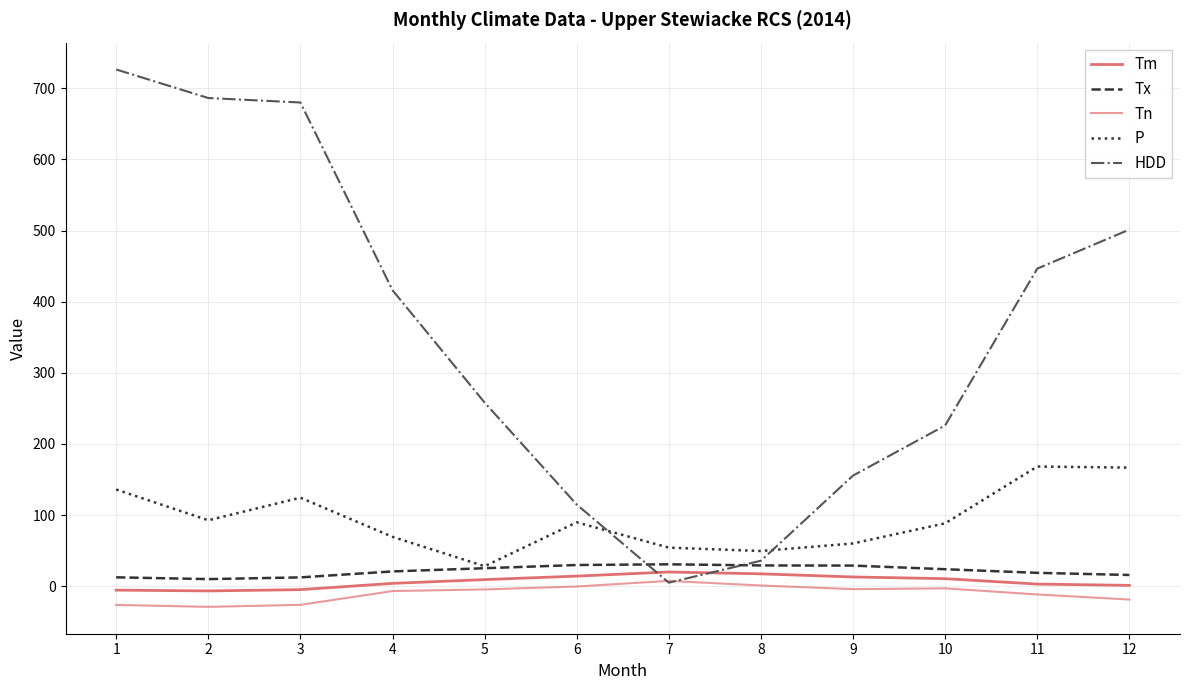

Reading right to left, what are all the values shown in this chart?

Tm: 1.3	3.1	10.7	13.1	17.5	20.1	14.3	9.4	4.1	-4.7	-6.5	-5.4
Tx: 15.9	18.9	24.0	29.1	29.3	30.9	29.9	25.4	20.9	12.5	10.1	12.6
Tn: -18.6	-11.5	-2.9	-4.0	1.1	7.6	-0.3	-4.4	-6.7	-26.1	-28.9	-26.2
P: 166.8	168.3	88.5	60.2	49.6	54.3	89.9	28.2	69.5	124.5	92.8	136.0
HDD: 501.3	446.4	226.0	155.6	35.9	5.1	114.9	258.2	416.1	679.9	686.2	726.3